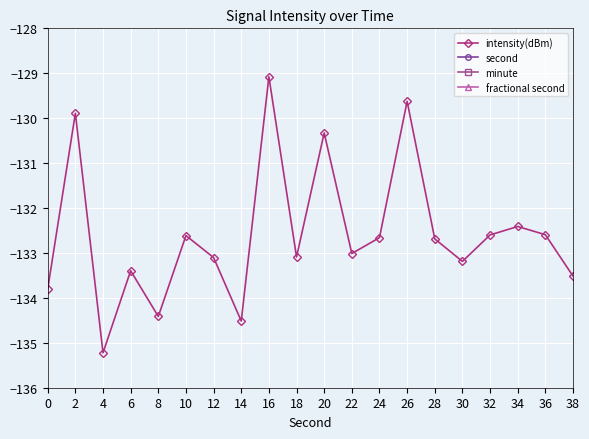

The value of intensity(dBm) at 32 is -132.6. True or false?

True